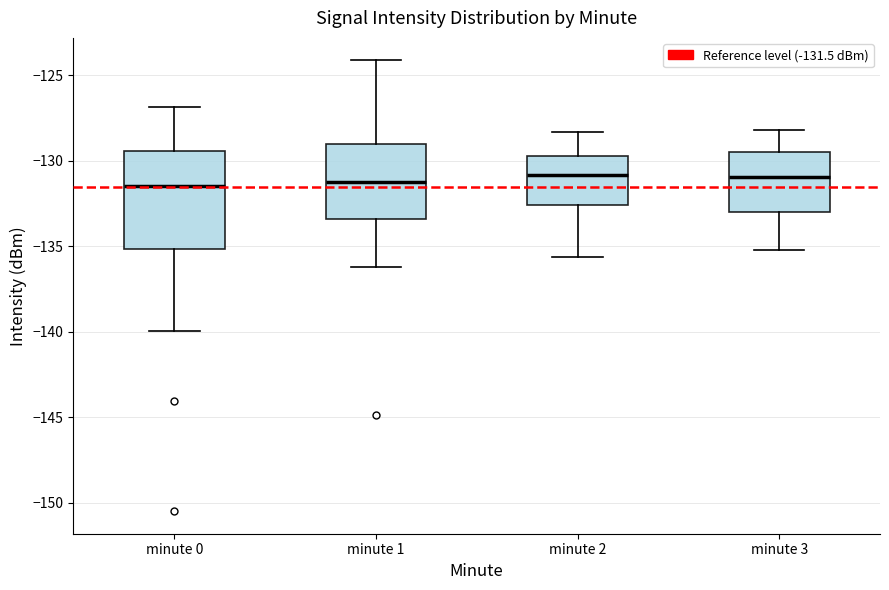

Reading left to right, read every box against the y-axis: the position of its median line, the range the box covers, and the ends of its whiskers. The values are not printed on the chart, so give them approximately, as read against the axis.

minute 0: median -131.5, box -135.0 to -129.5, whiskers -140.0 to -127.0
minute 1: median -131.0, box -133.5 to -129.0, whiskers -136.0 to -124.0
minute 2: median -131.0, box -132.5 to -129.5, whiskers -135.5 to -128.5
minute 3: median -131.0, box -133.0 to -129.5, whiskers -135.0 to -128.0